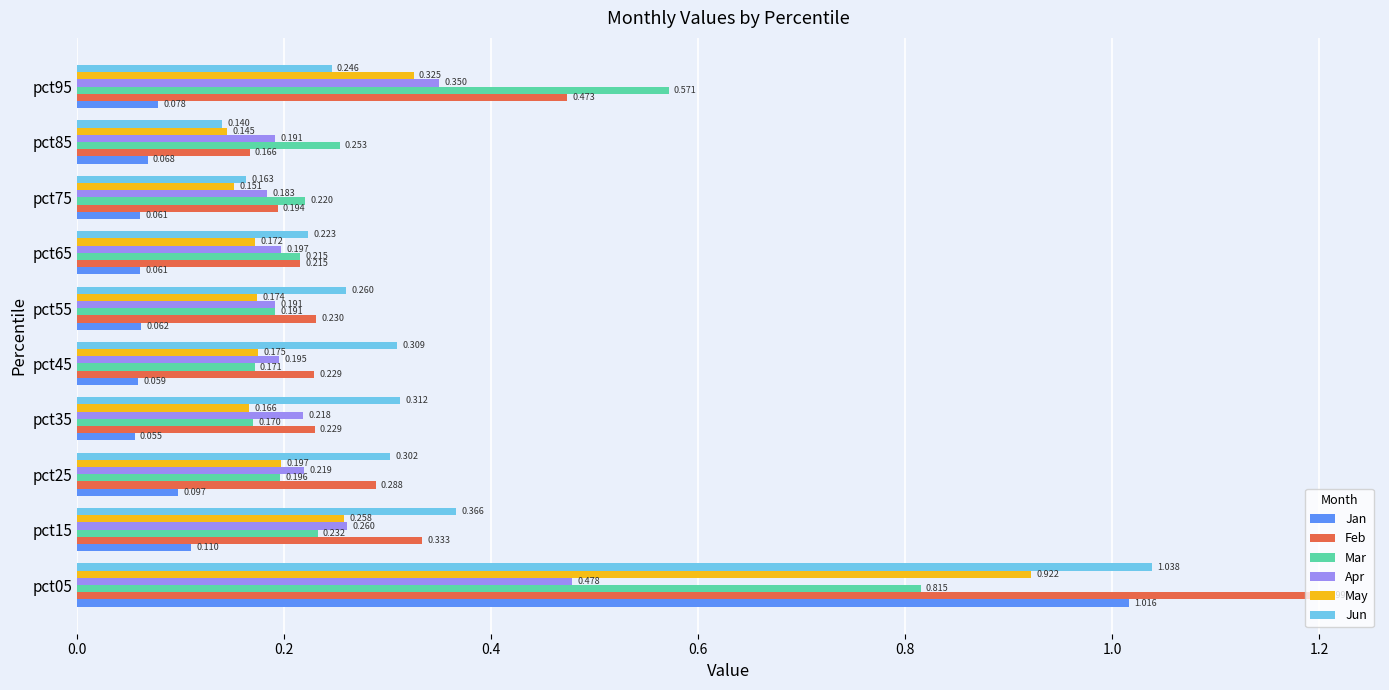

Between pct55 and pct85, which series saw the biggest shift?

Jun